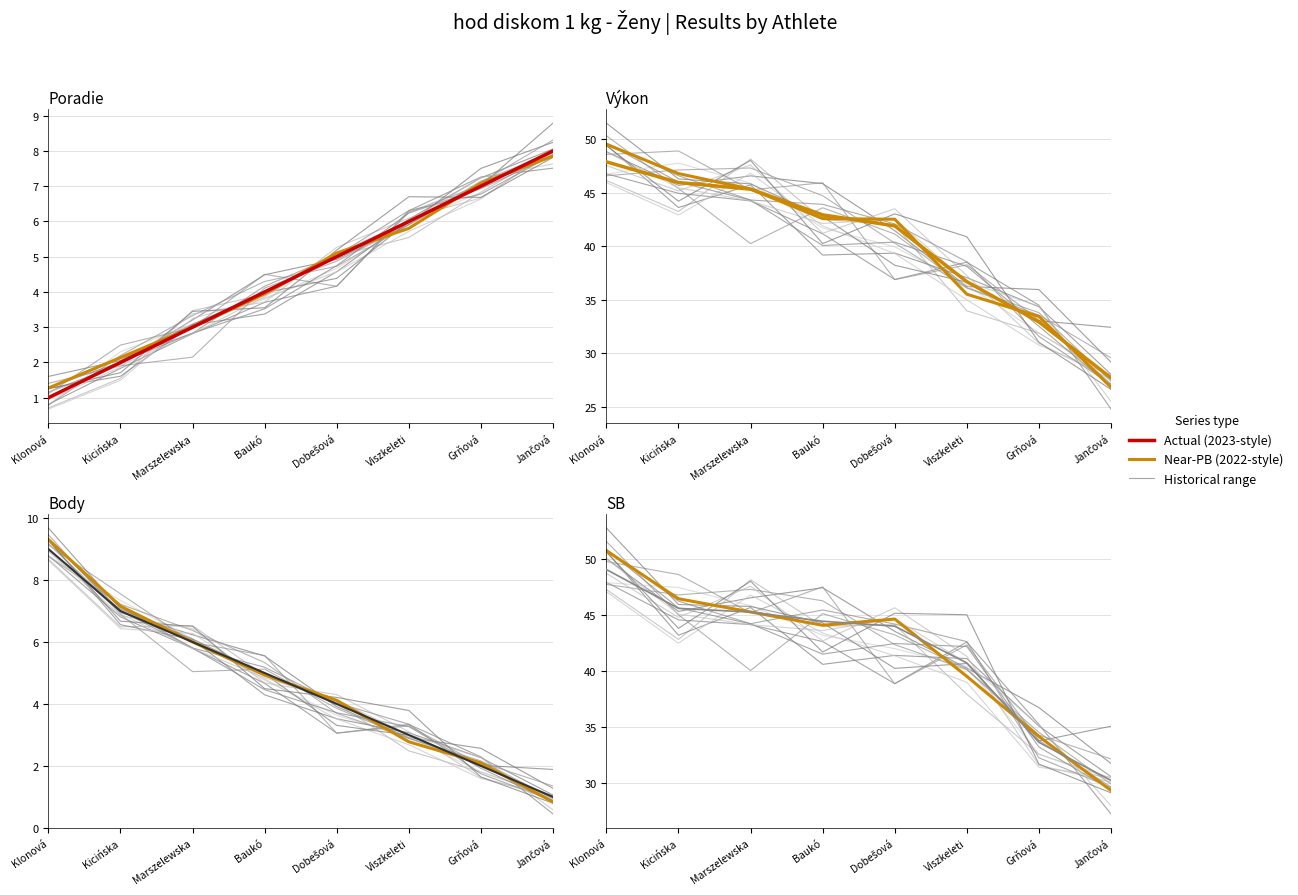

What is the sum of all Body values?

37.0